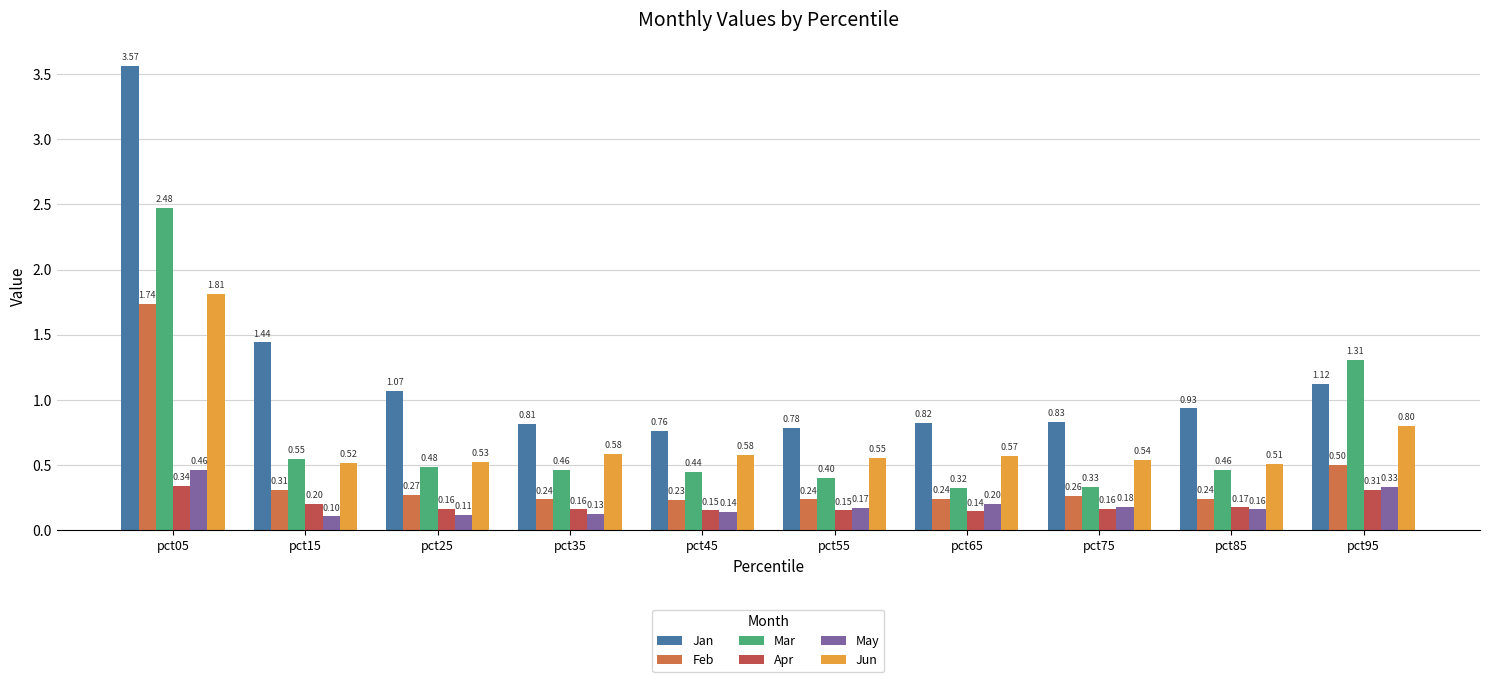

Reading left to right, what are all the values shown in this chart?

Jan: 3.6	1.4	1.1	0.8	0.8	0.8	0.8	0.8	0.9	1.1
Feb: 1.7	0.3	0.3	0.2	0.2	0.2	0.2	0.3	0.2	0.5
Mar: 2.5	0.5	0.5	0.5	0.4	0.4	0.3	0.3	0.5	1.3
Apr: 0.3	0.2	0.2	0.2	0.2	0.2	0.1	0.2	0.2	0.3
May: 0.5	0.1	0.1	0.1	0.1	0.2	0.2	0.2	0.2	0.3
Jun: 1.8	0.5	0.5	0.6	0.6	0.6	0.6	0.5	0.5	0.8